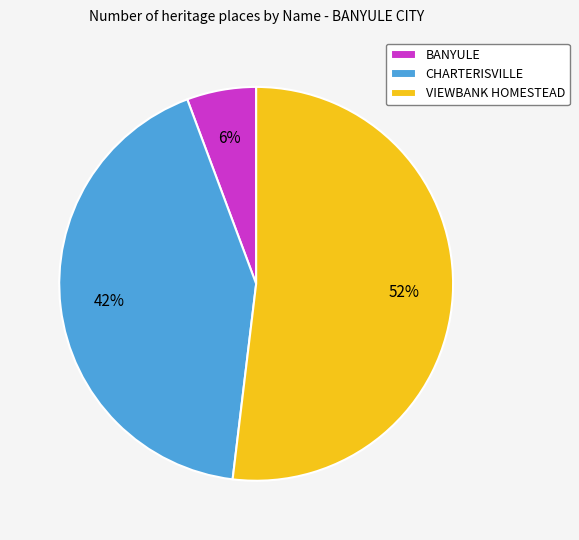

Approximately how many times larger is the value at VIEWBANK HOMESTEAD compared to CHARTERISVILLE?

1.2